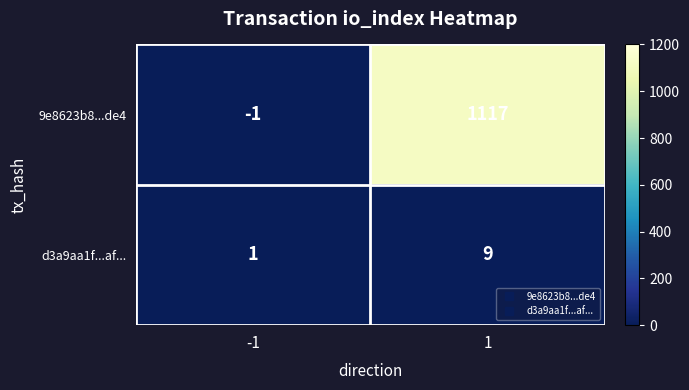

What is the difference between the highest and lowest values at 1?

1108